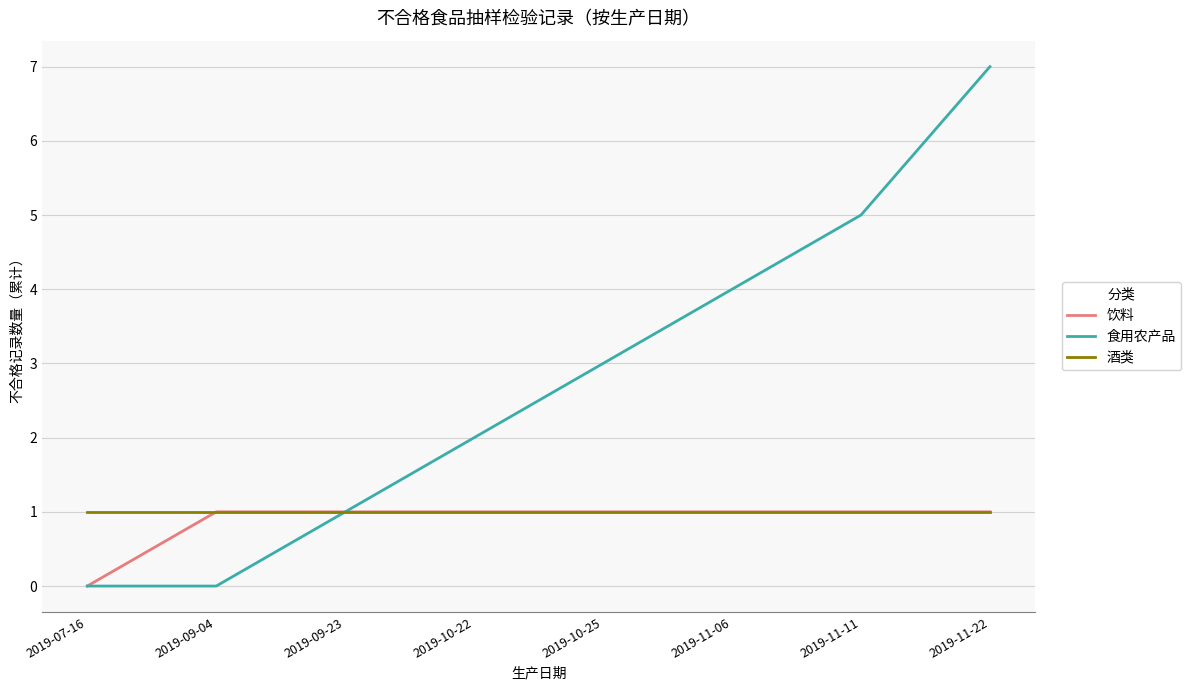

Count the number of data series in this chart.

3